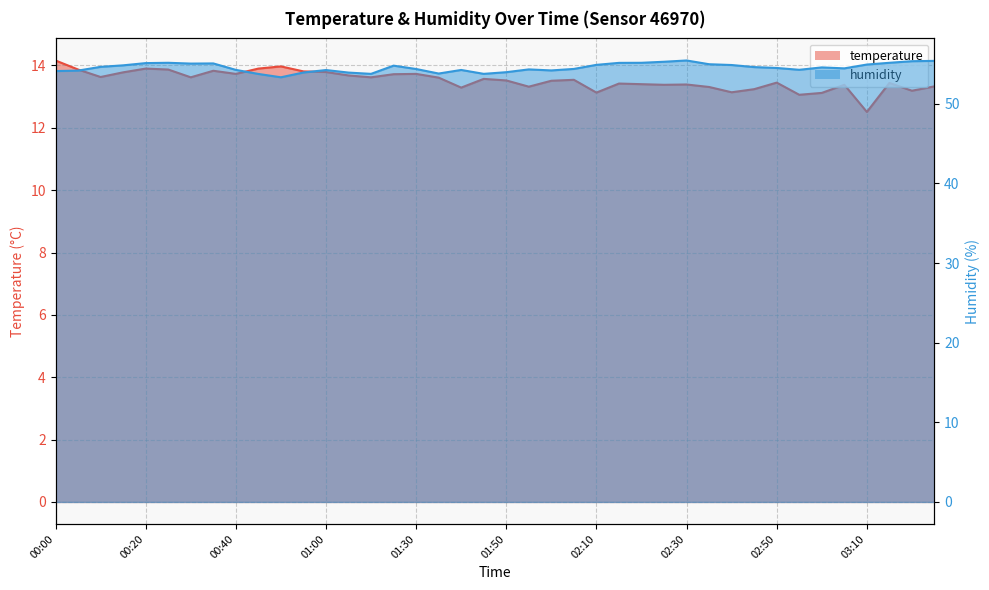

What is the total value across all series at 02:50?

67.9